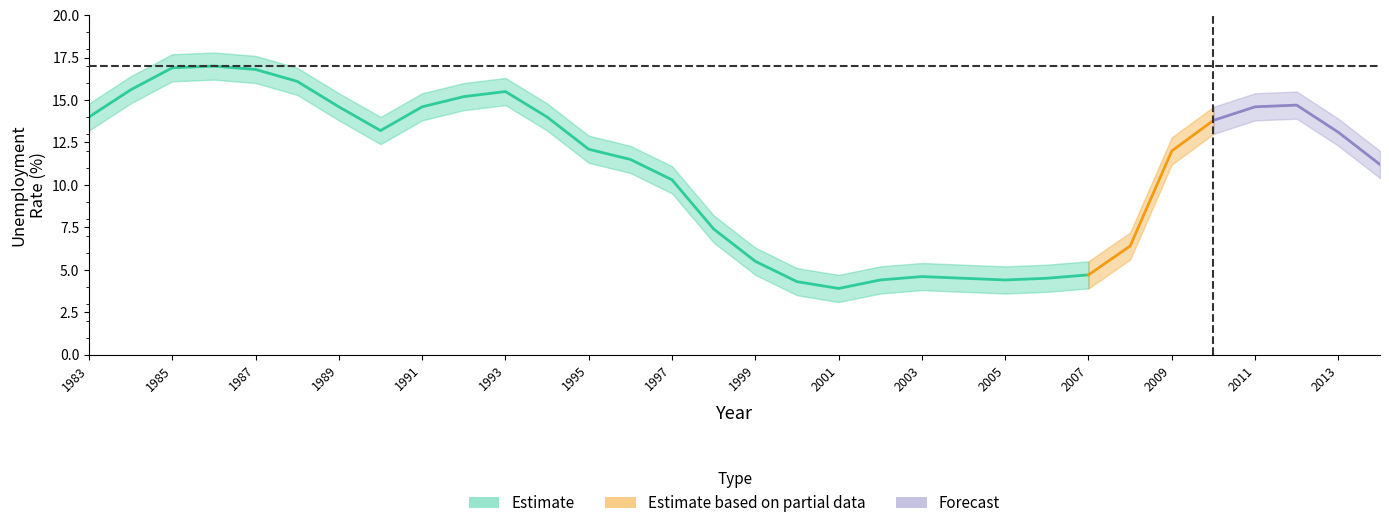

Which category has the highest value across all series?

1986